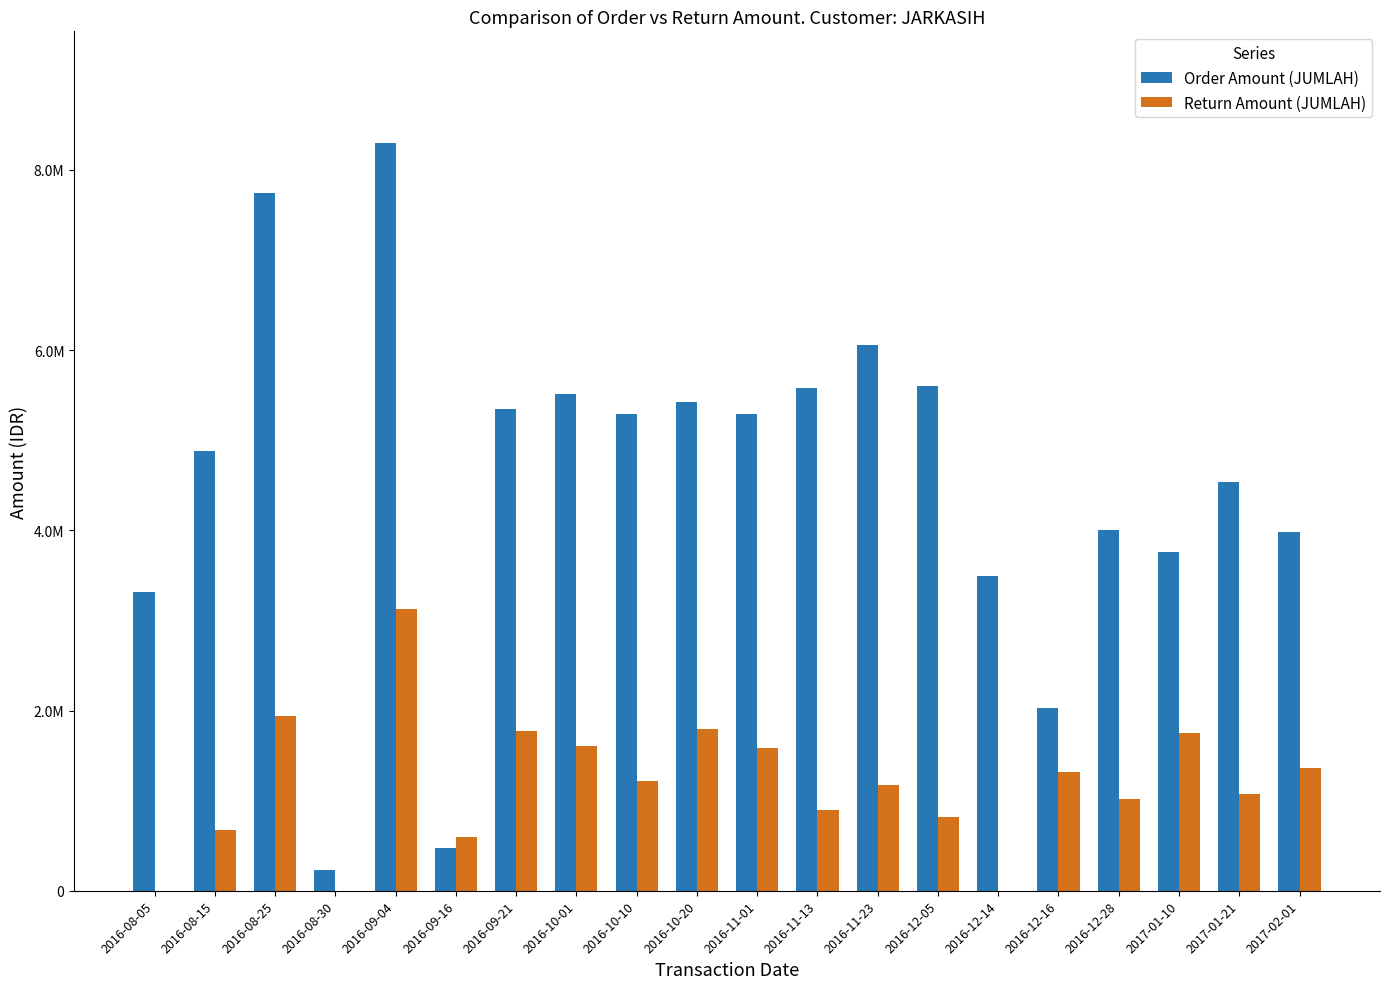

Between 2016-10-01 and 2016-11-01, which series saw the biggest shift?

Order Amount (JUMLAH)